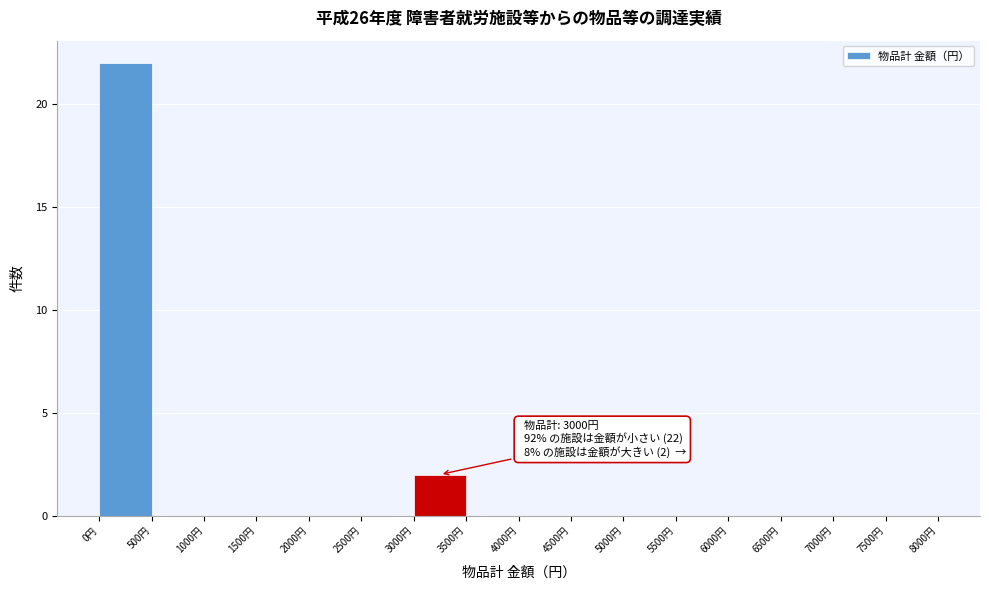

Which range on the x-axis has the tallest bar?

0 to 500